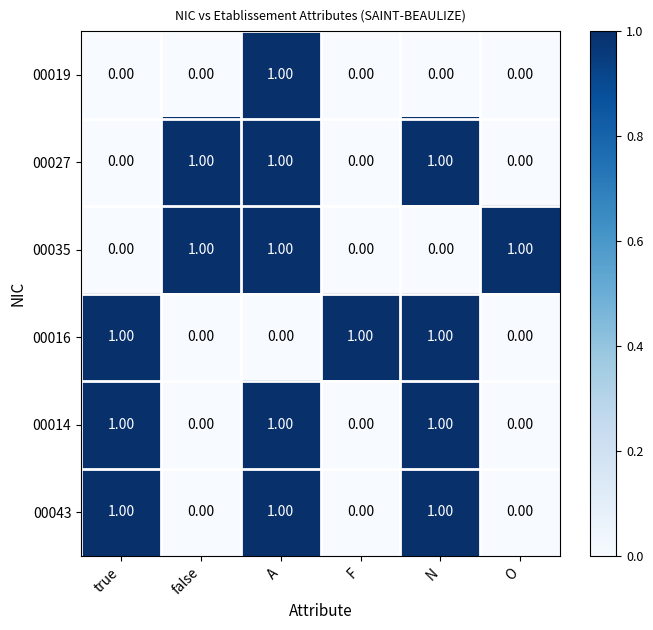

At how many categories does at least one series exceed 0?

6